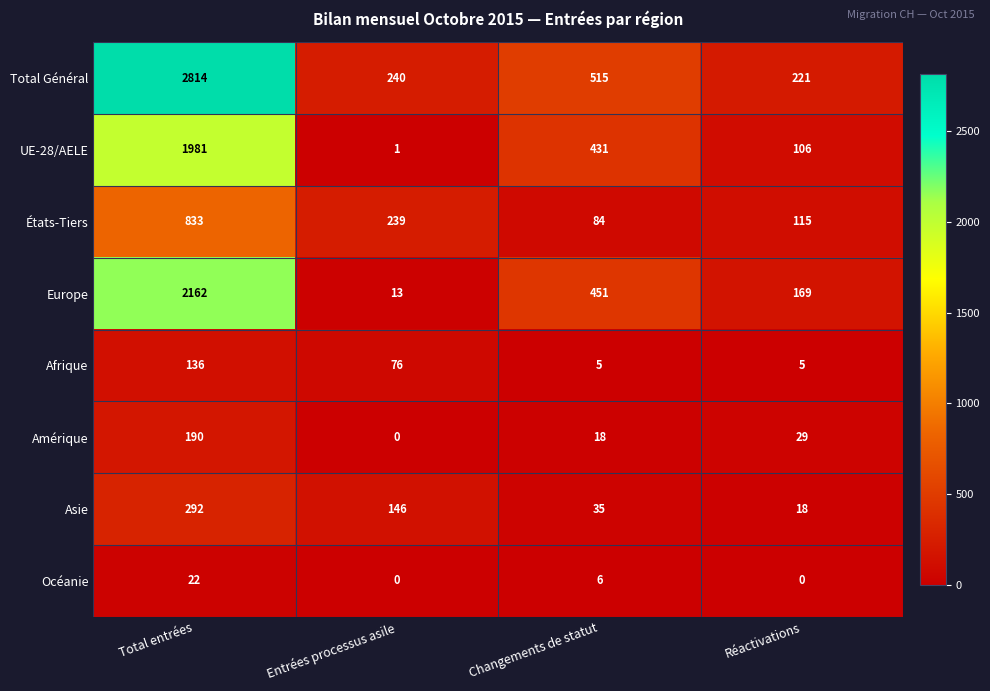

Is it true that Total Général equals 287 at Changements de statut?

False